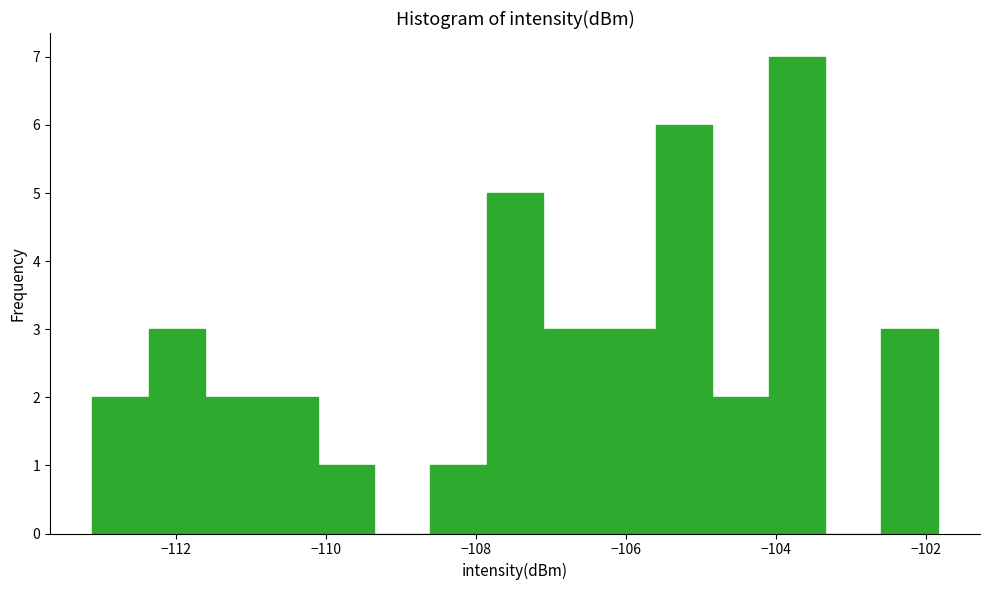

Read against the x-axis, roughly where is the centre of the tallest bar?

-103.8